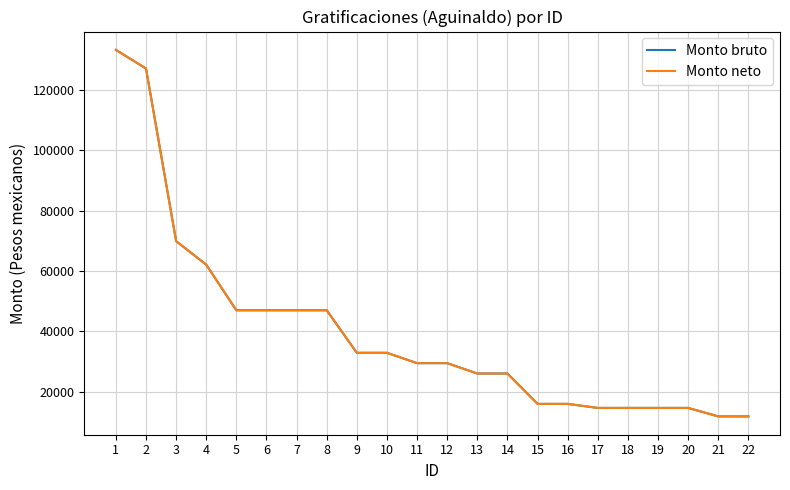

True or false: Monto neto and Monto bruto cross at least once.

False